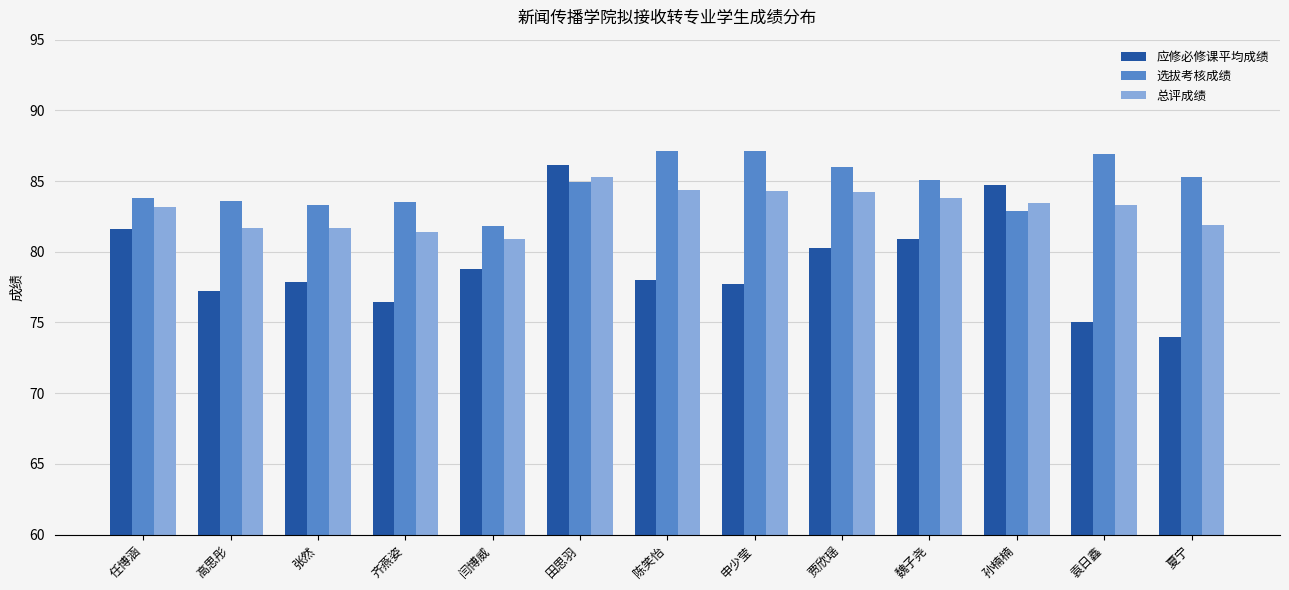

What is the total value across all series at 贾欣瑶?

250.5